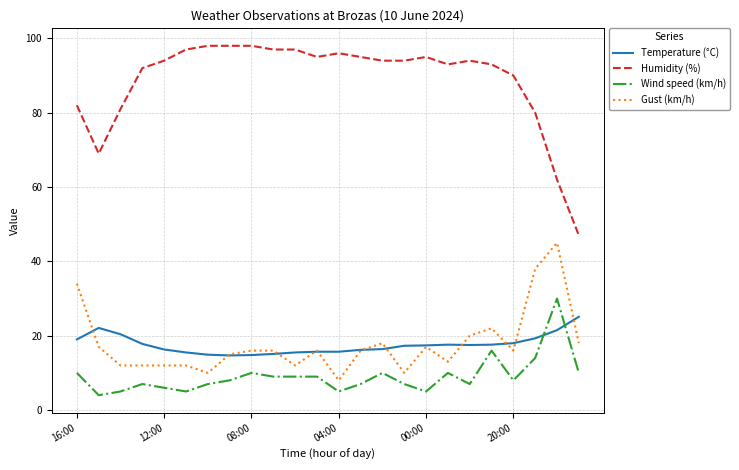

Which series has the largest total across all categories?

Humidity (%)